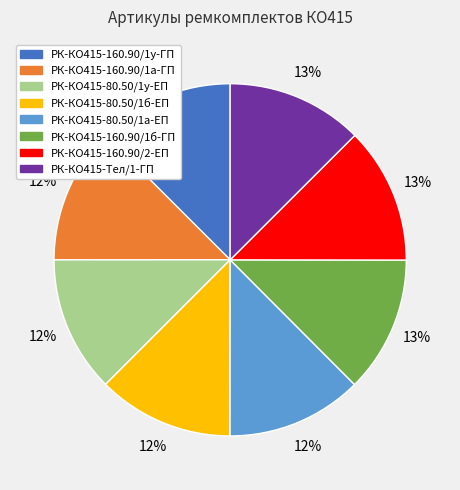

How many segments does this pie chart have?

8